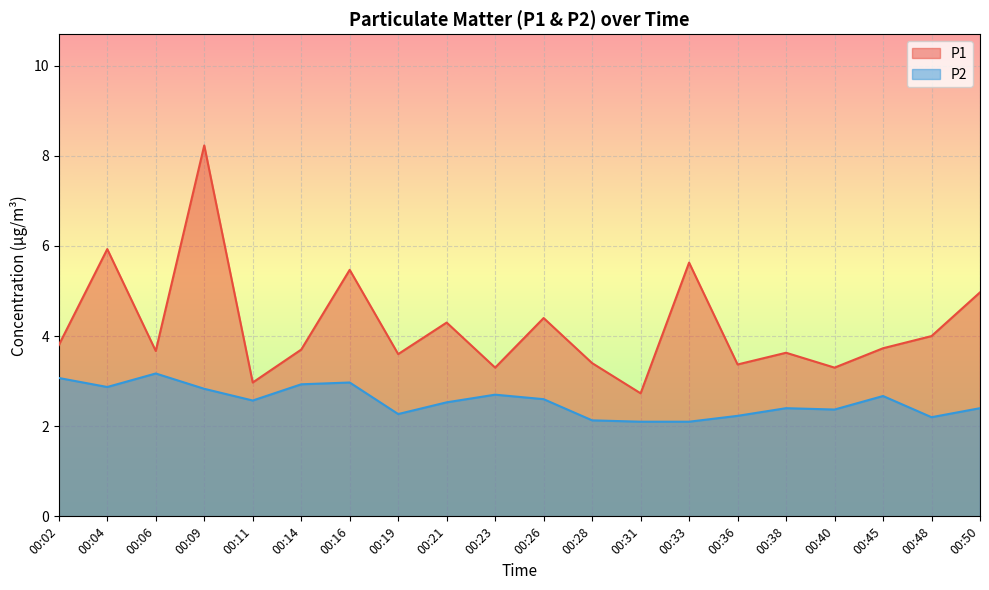

How many series are shown in this chart?

2